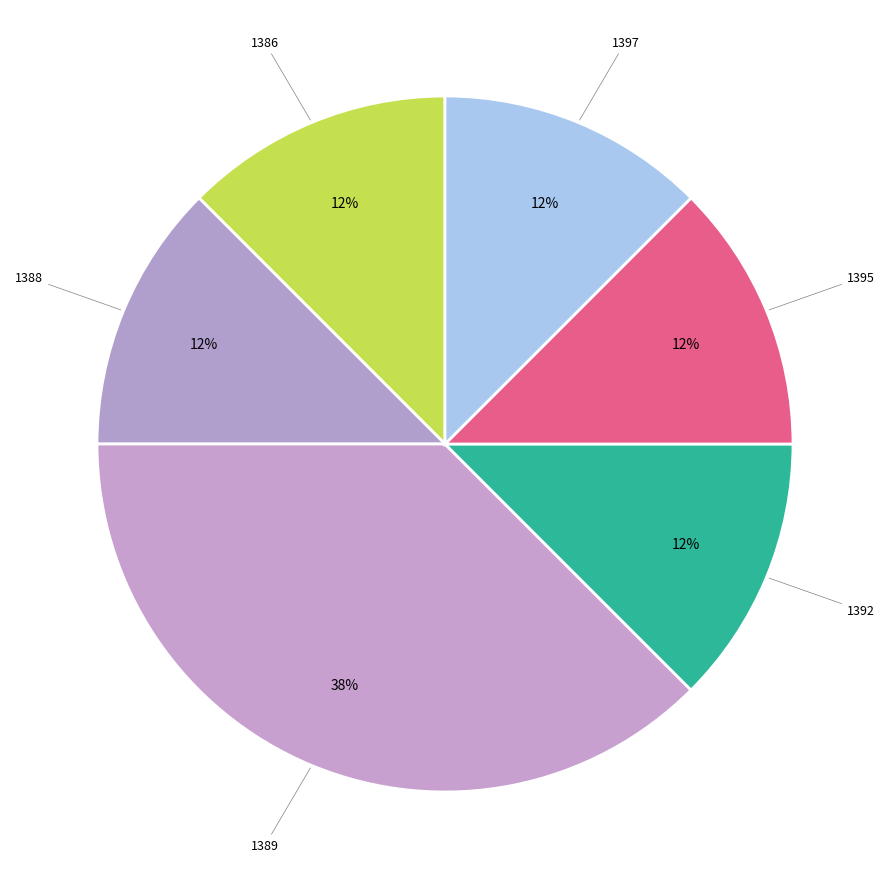

How many segments does this pie chart have?

6